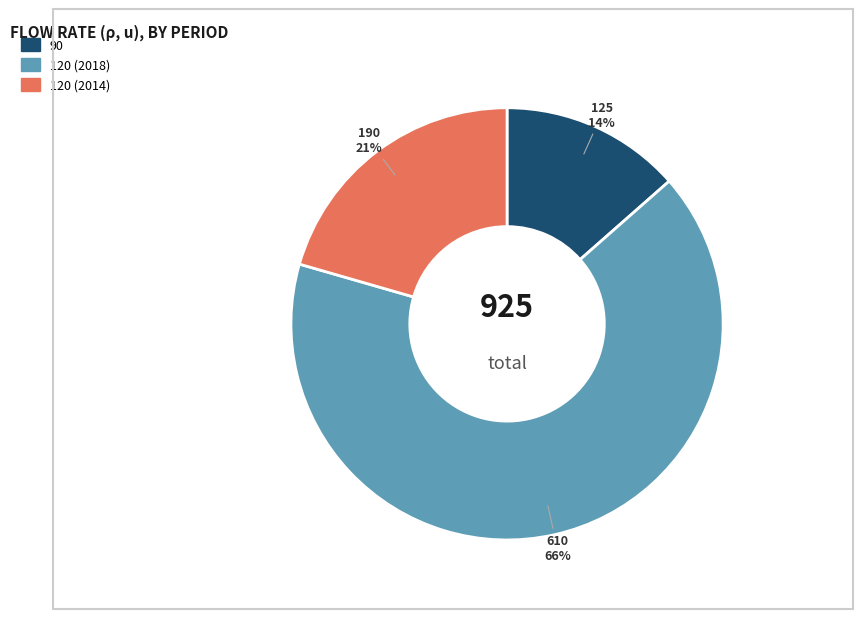

True or false: 120 (2014) accounts for 7% of the total.

False